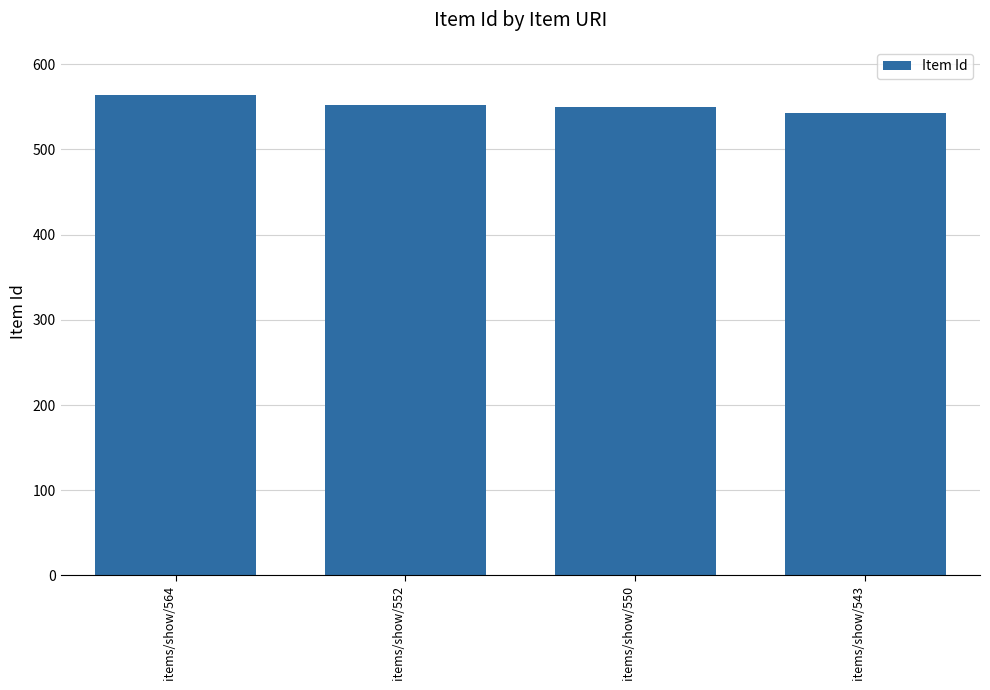

Which category has the highest value across all series?

items/show/564